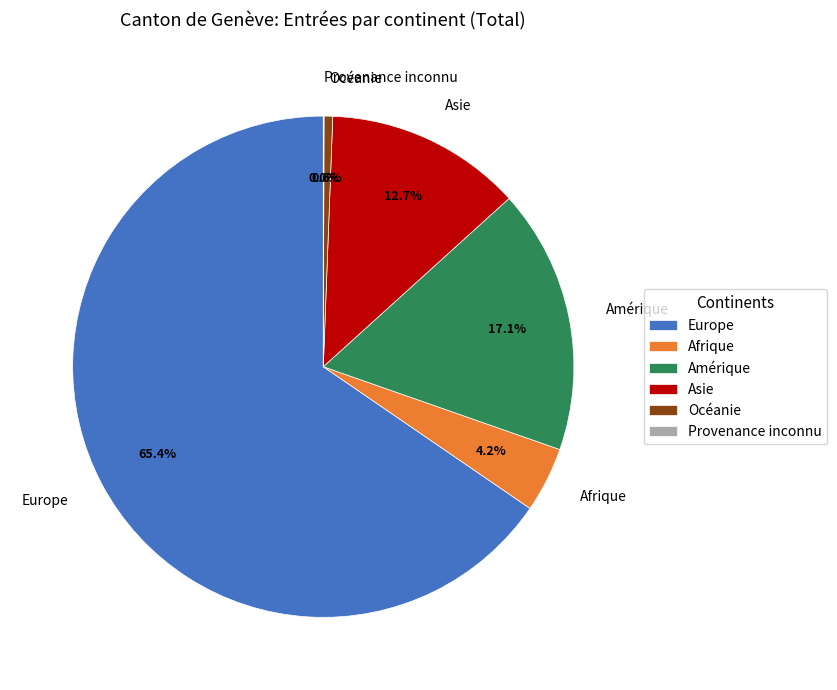

Combined, what portion of the pie is Amérique and Afrique?

21.3%